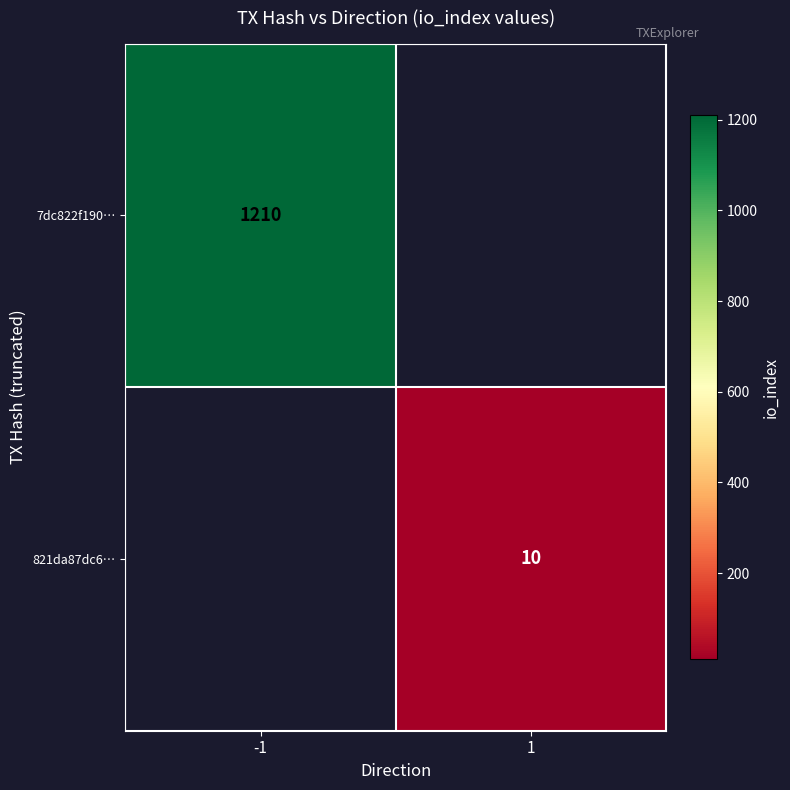

Is it true that 7dc822f190… equals 1210 at -1?

True